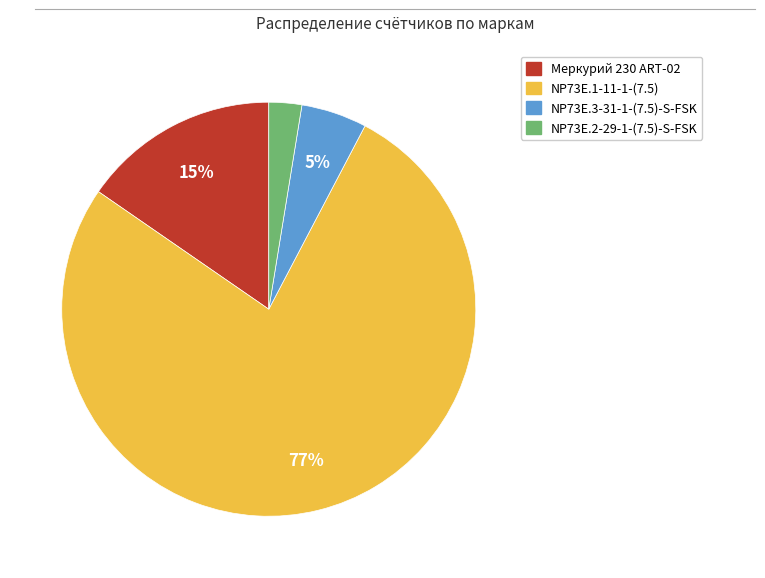

How many slices are in this pie chart?

4